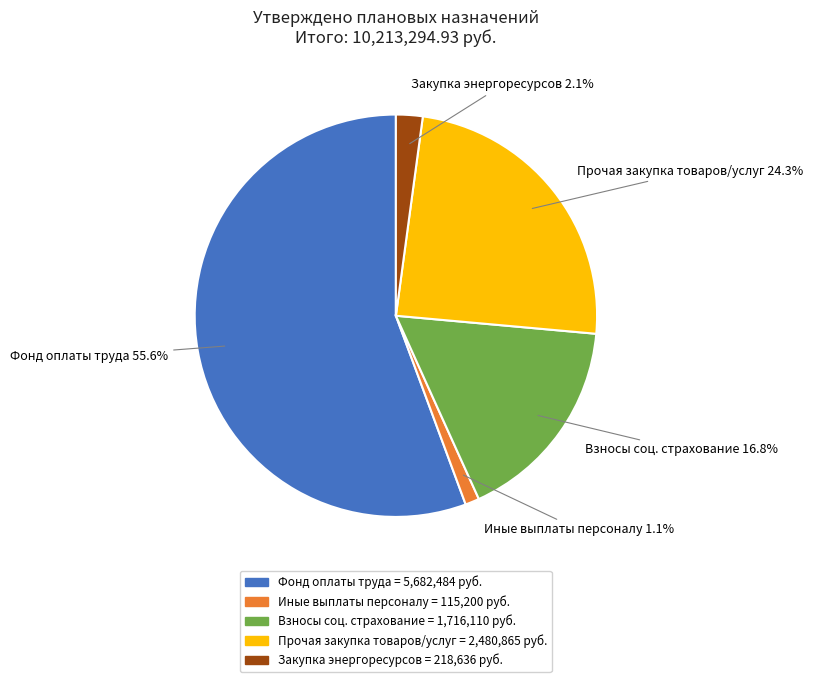

Approximately how many times larger is the value at Прочая закупка товаров/услуг = 2,480,865 руб. compared to Взносы соц. страхование = 1,716,110 руб.?

1.4